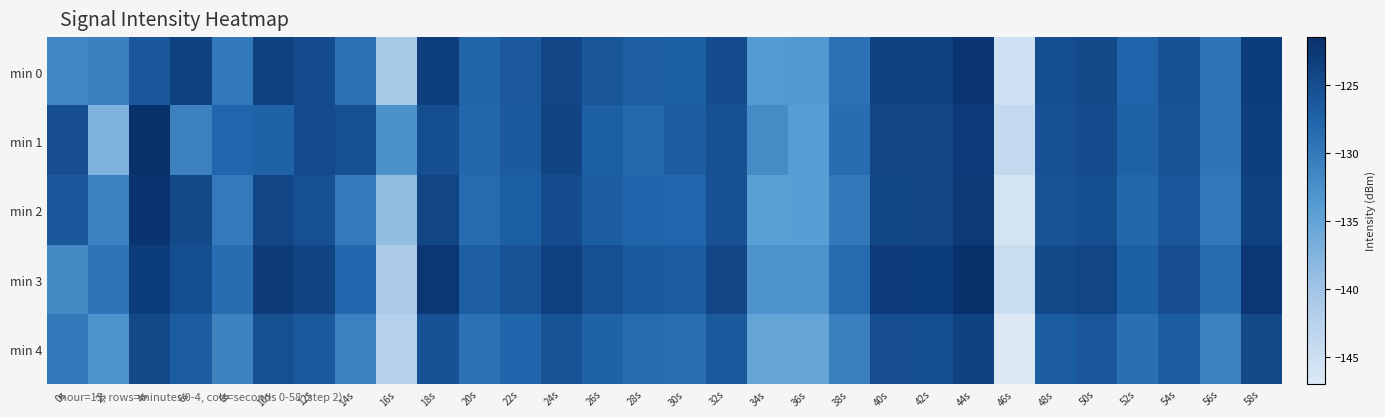

Which has a higher value, 14s or 6s?

6s